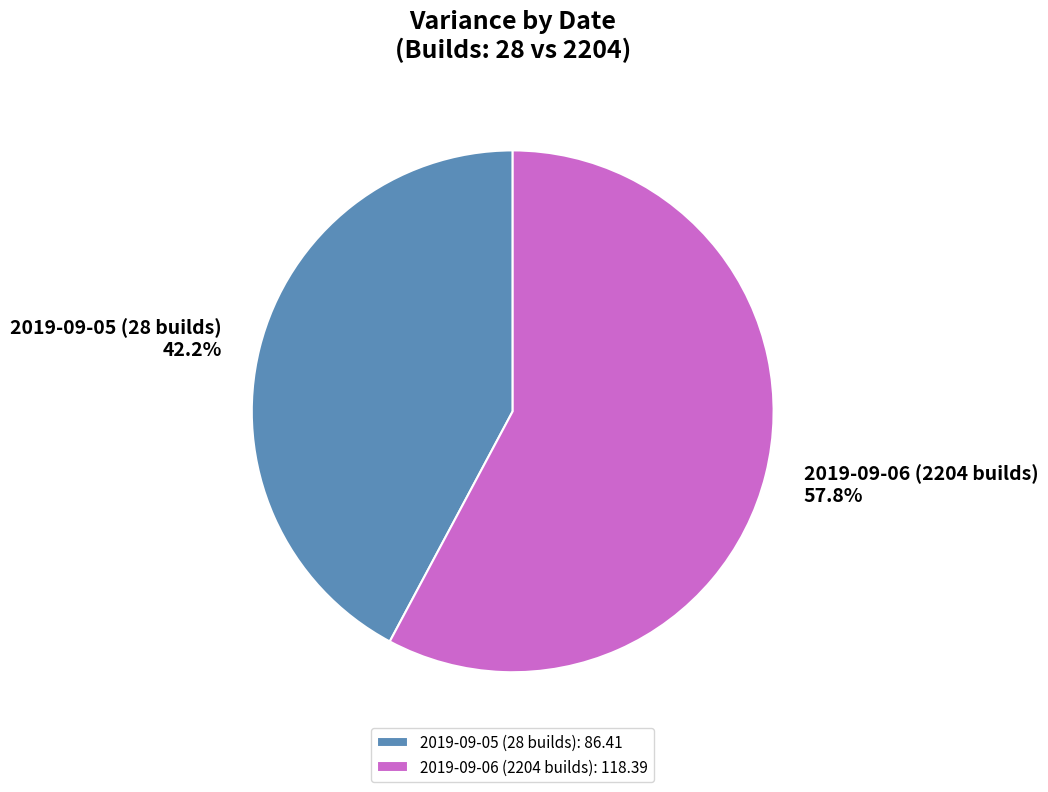

Which category accounts for the majority?

2019-09-06 (2204 builds)